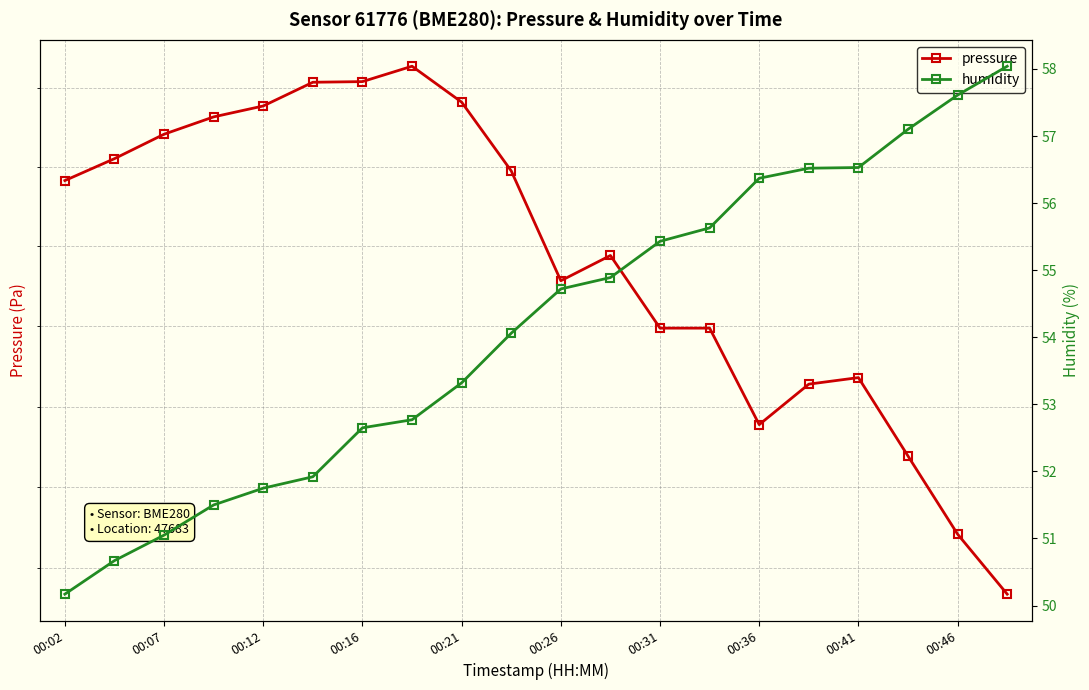

At which category is the sum across all series the highest?

00:36